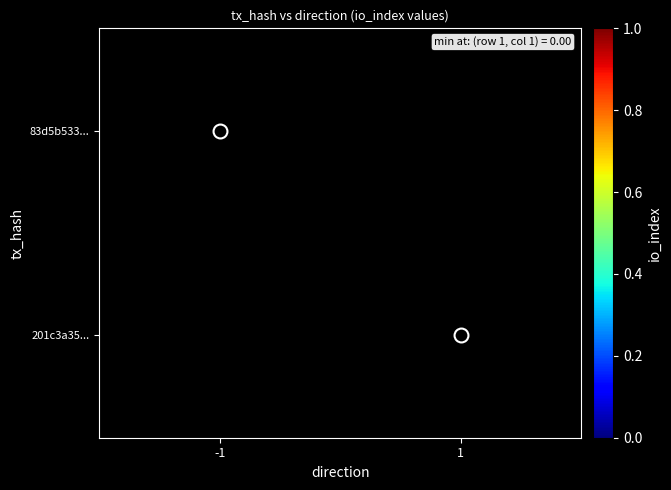

What is the greatest value displayed?

1.0